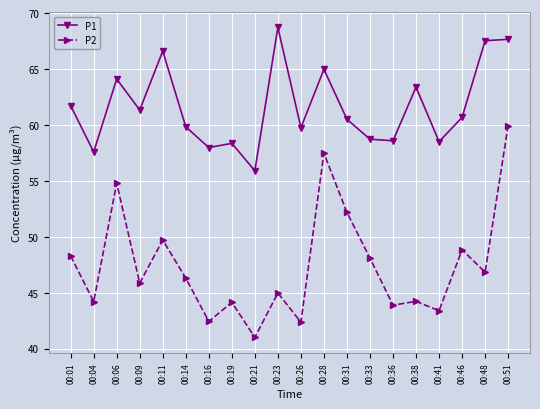

What are all the series names shown in the legend?

P1, P2